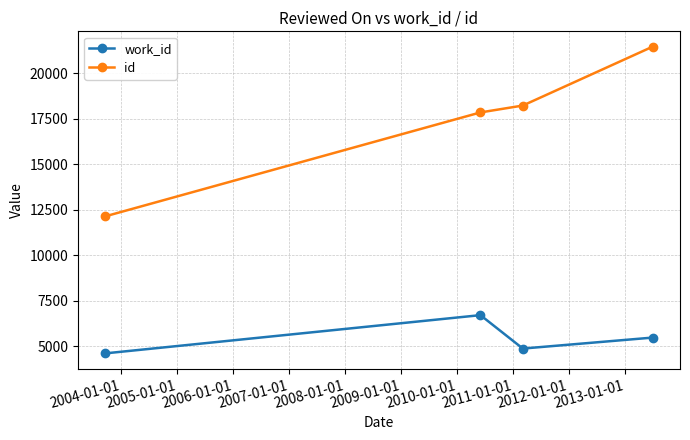

What is the difference between the maximum and second lowest values in the work_id series?

1835